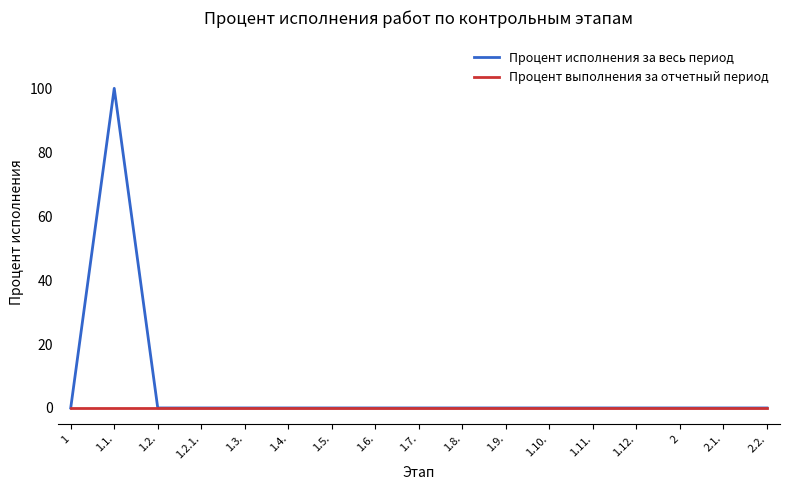

Reading left to right, transcribe all the data shown in this chart.

Процент исполнения за весь период: 0	100	0	0	0	0	0	0	0	0	0	0	0	0	0	0	0
Процент выполнения за отчетный период: 0	0	0	0	0	0	0	0	0	0	0	0	0	0	0	0	0